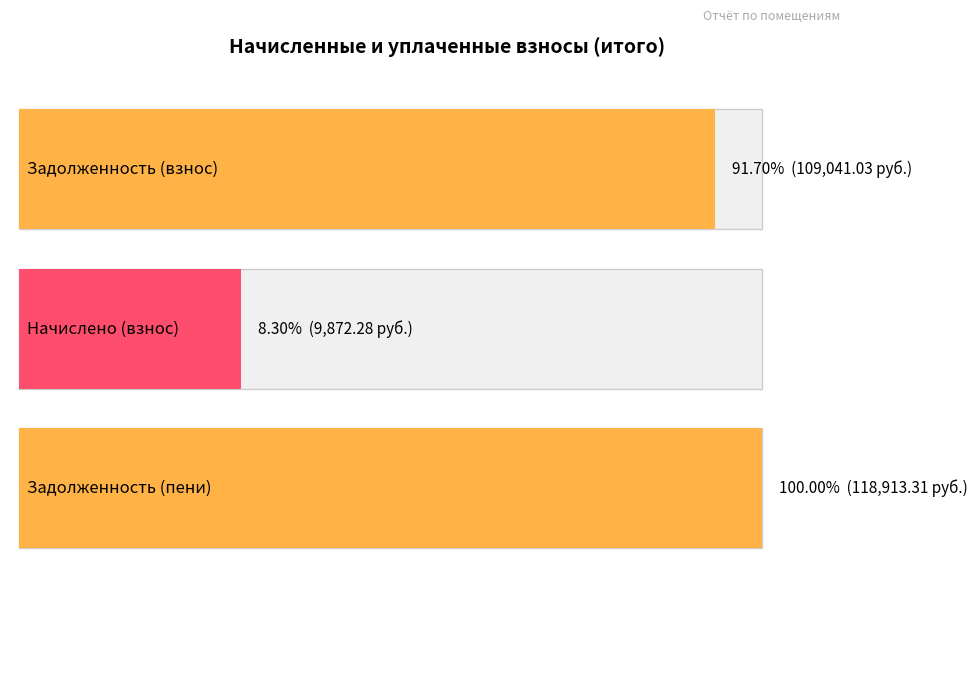

True or false: задолженность (пени) has a value of 3512.2 at 10.

False